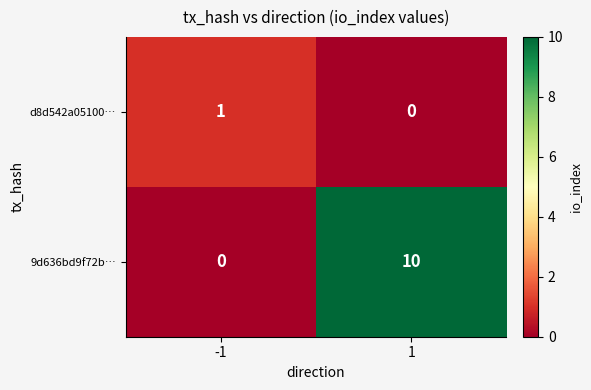

Reading left to right, what are all the values shown in this chart?

d8d542a05100…: -1=1	1=0
9d636bd9f72b…: -1=0	1=10